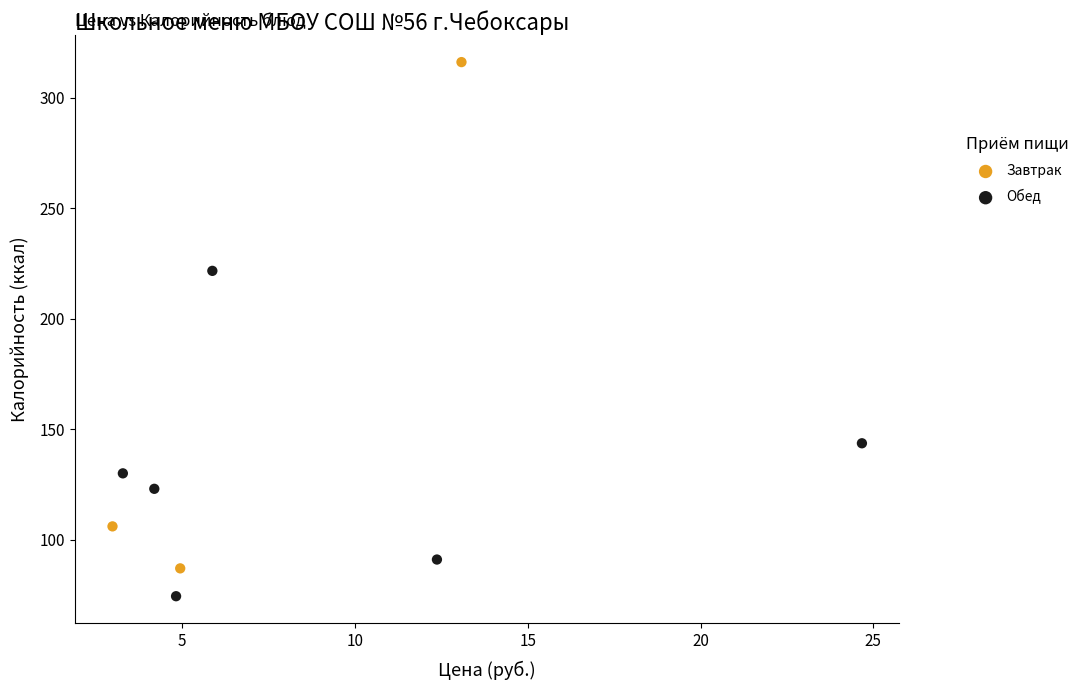

Which series has the largest Y range (max minus min)?

Завтрак